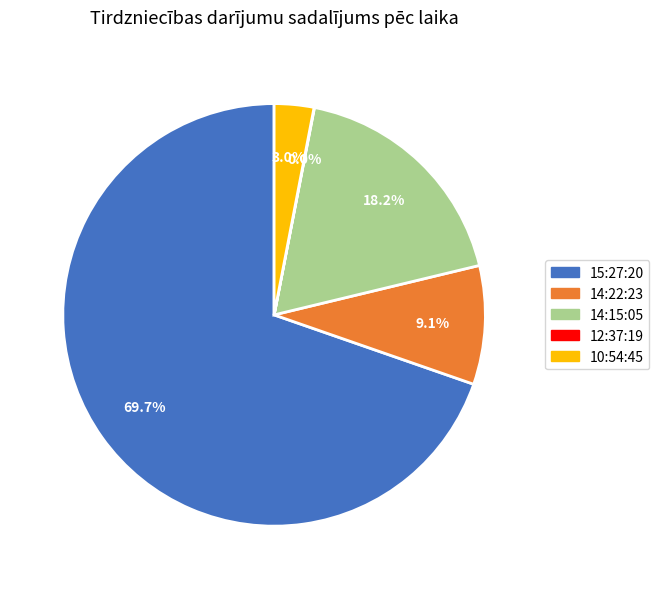

What percentage is the 15:27:20 slice, to the nearest percent?

70%